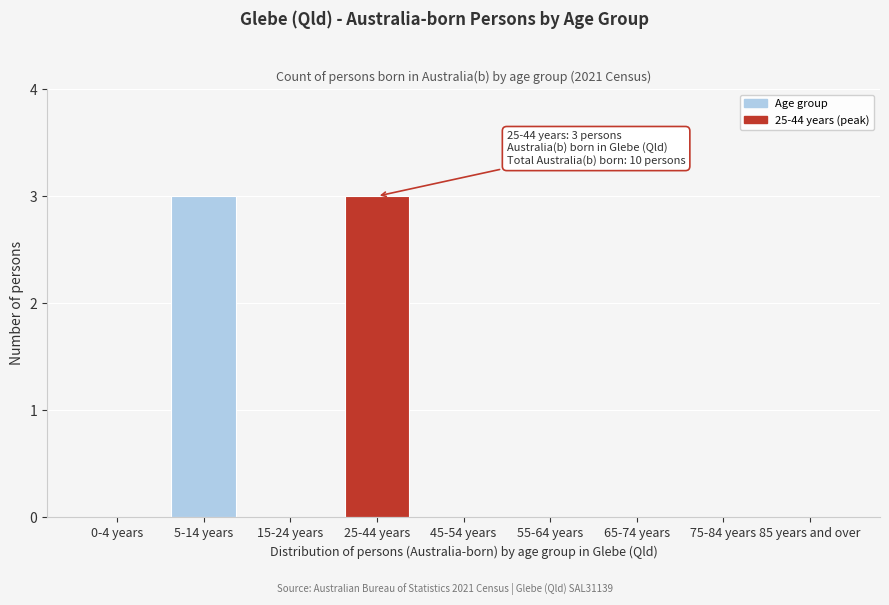

Reading left to right, transcribe all the data shown in this chart.

0-4 years=0	5-14 years=3	15-24 years=0	25-44 years=3	45-54 years=0	55-64 years=0	65-74 years=0	75-84 years=0	85 years and over=0